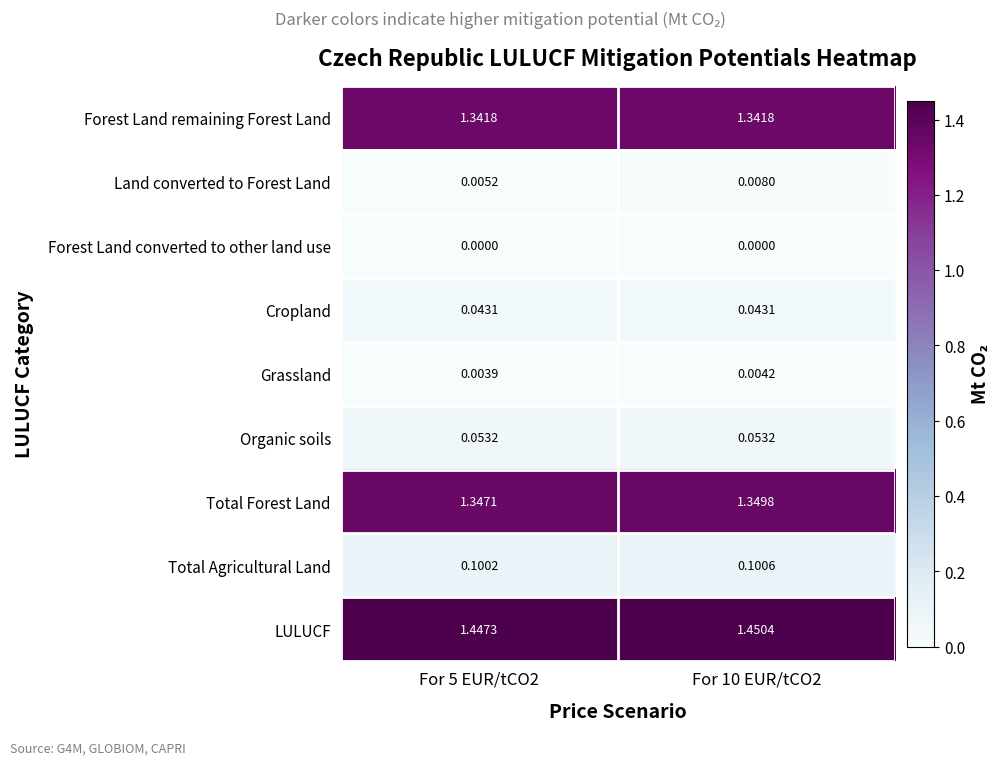

Rank the series by their maximum value, from lowest to highest.

Forest Land converted to other land use, Grassland, Land converted to Forest Land, Cropland, Organic soils, Total Agricultural Land, Forest Land remaining Forest Land, Total Forest Land, LULUCF